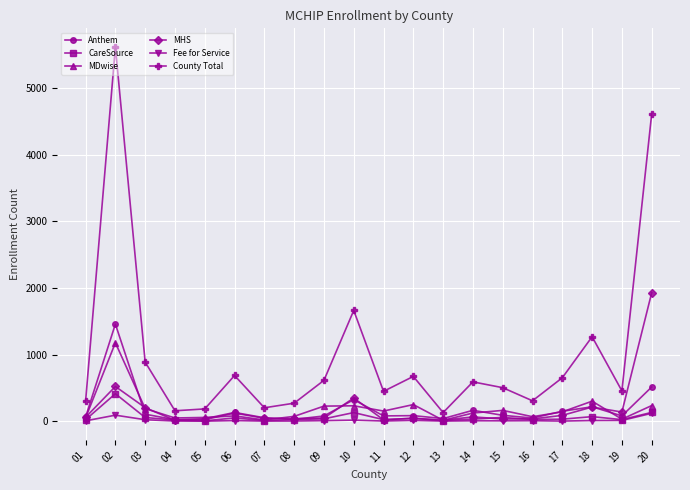

True or false: Anthem has more than 0 points higher than both neighbors.

True